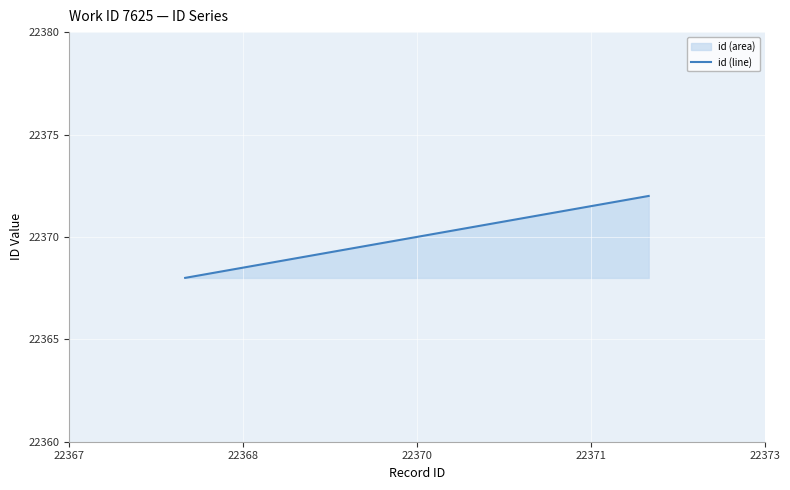

Count the number of values greater than 22371.

1